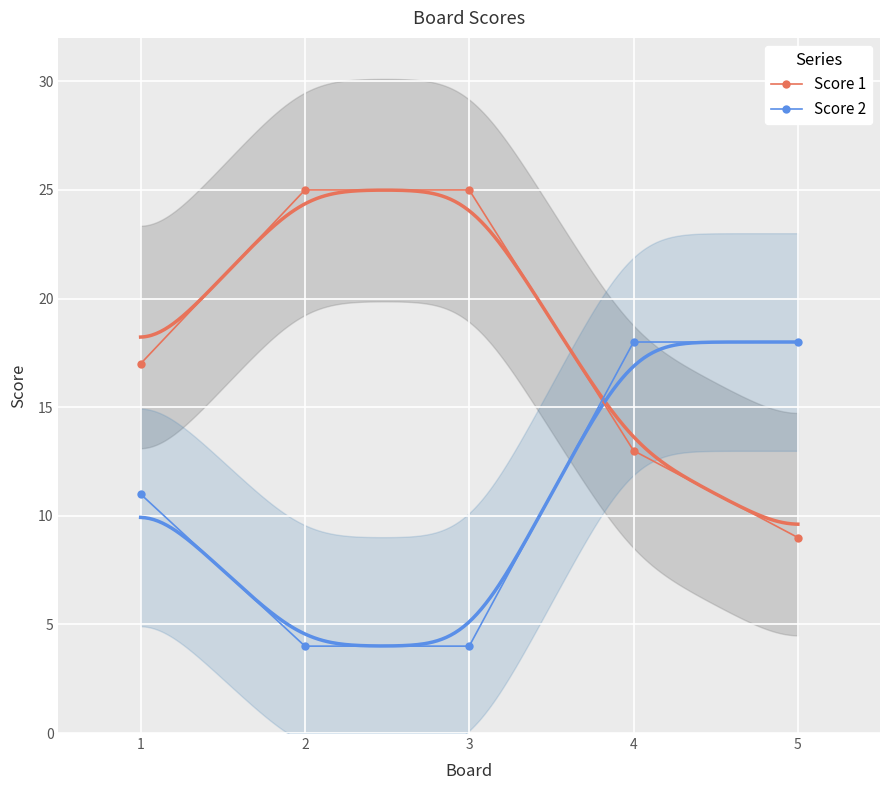

What is the value of the Score 2 point at the 5th from the left?

18